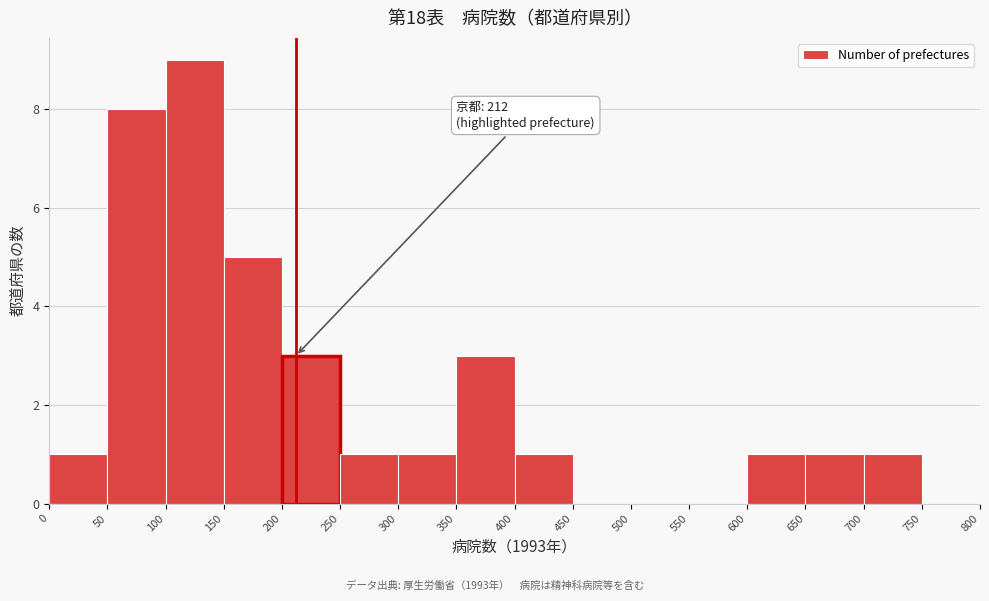

Which range on the x-axis has the tallest bar?

100 to 150